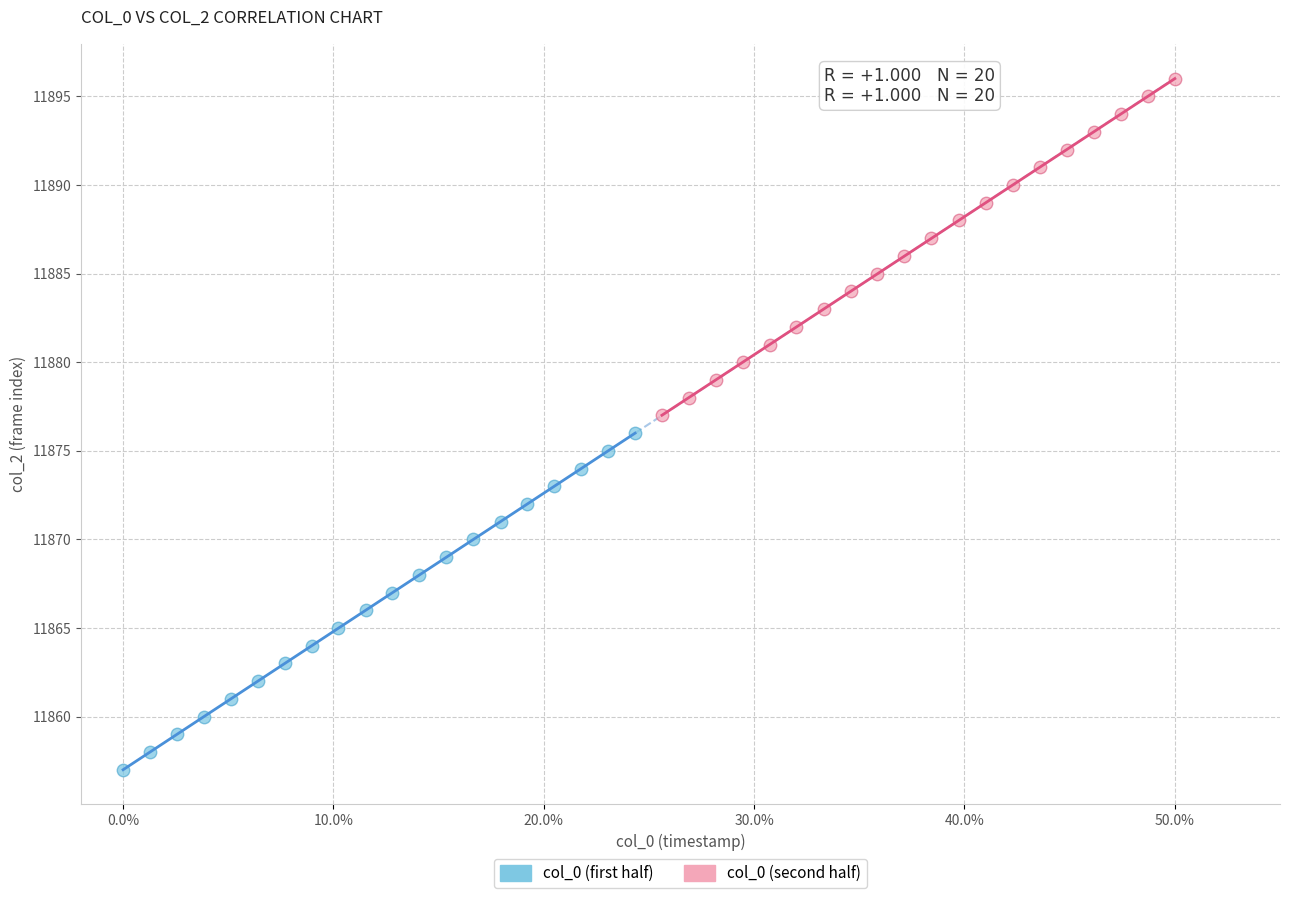

Which series reaches the maximum Y coordinate?

col_0 (second half)